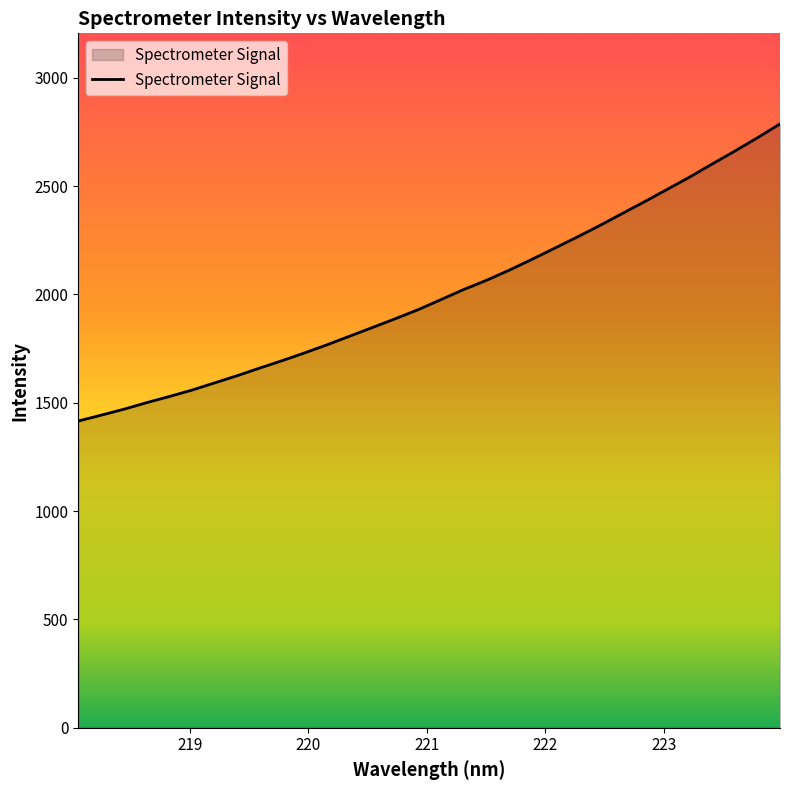

What is the smallest value displayed?

1415.8